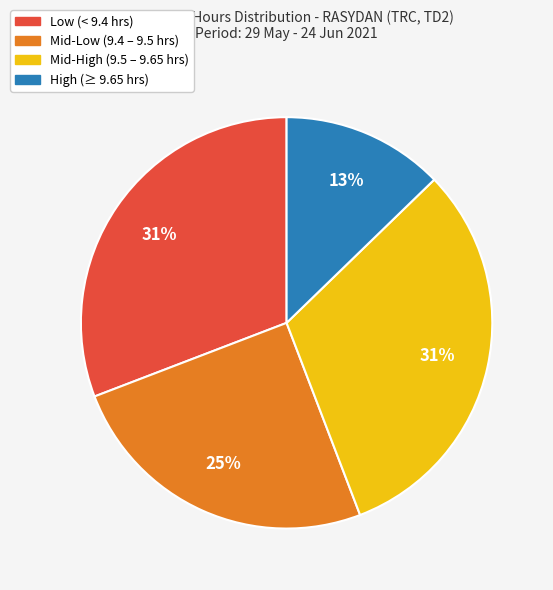

Is there any slice that represents more than half of the pie?

No